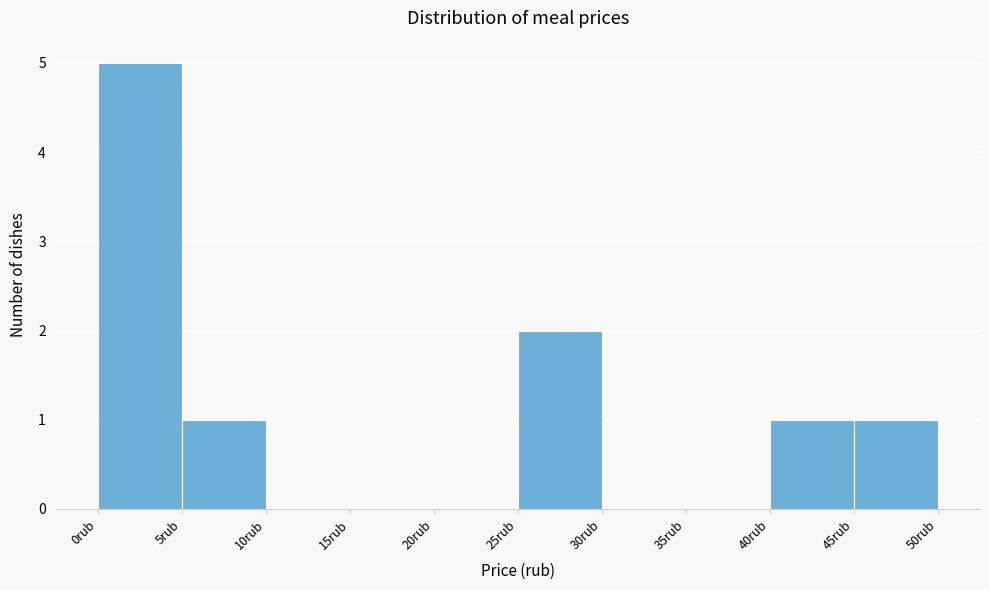

Which range on the x-axis has the tallest bar?

0 to 5